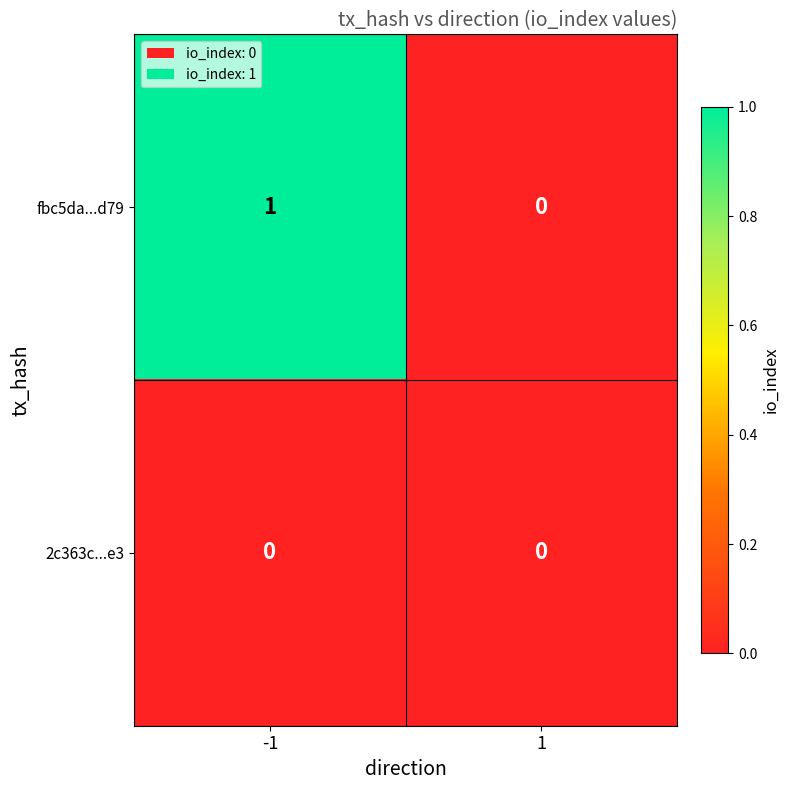

Which series has the largest range (max minus min)?

fbc5da...d79